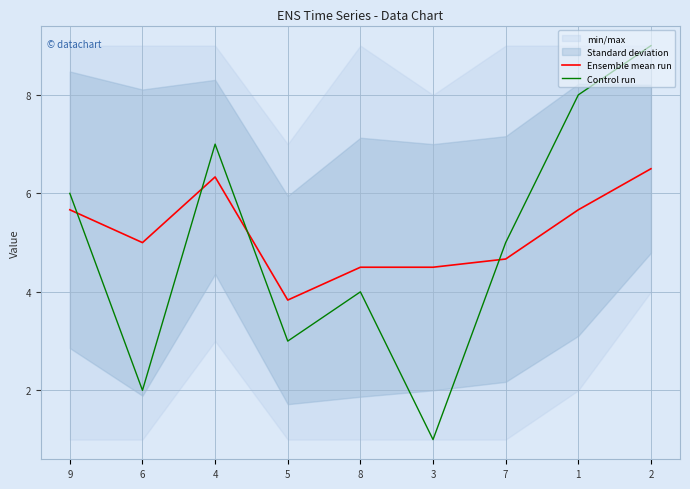

What is the value of the Control run point at the 2nd from the left?

2.0